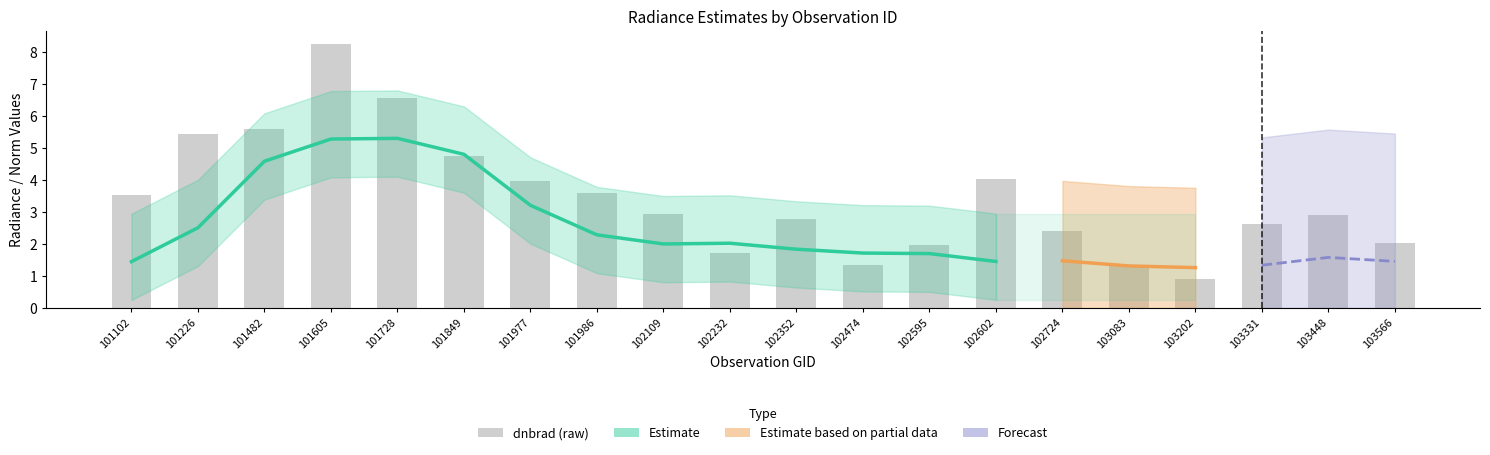

How many bars are there in total?

20